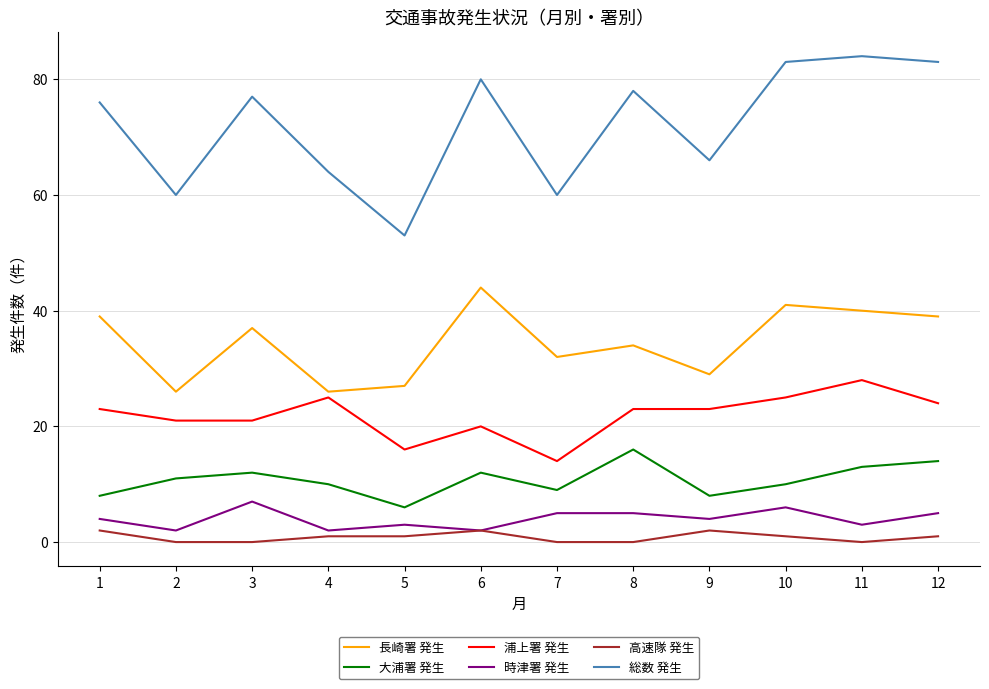

What is the greatest value displayed?

84